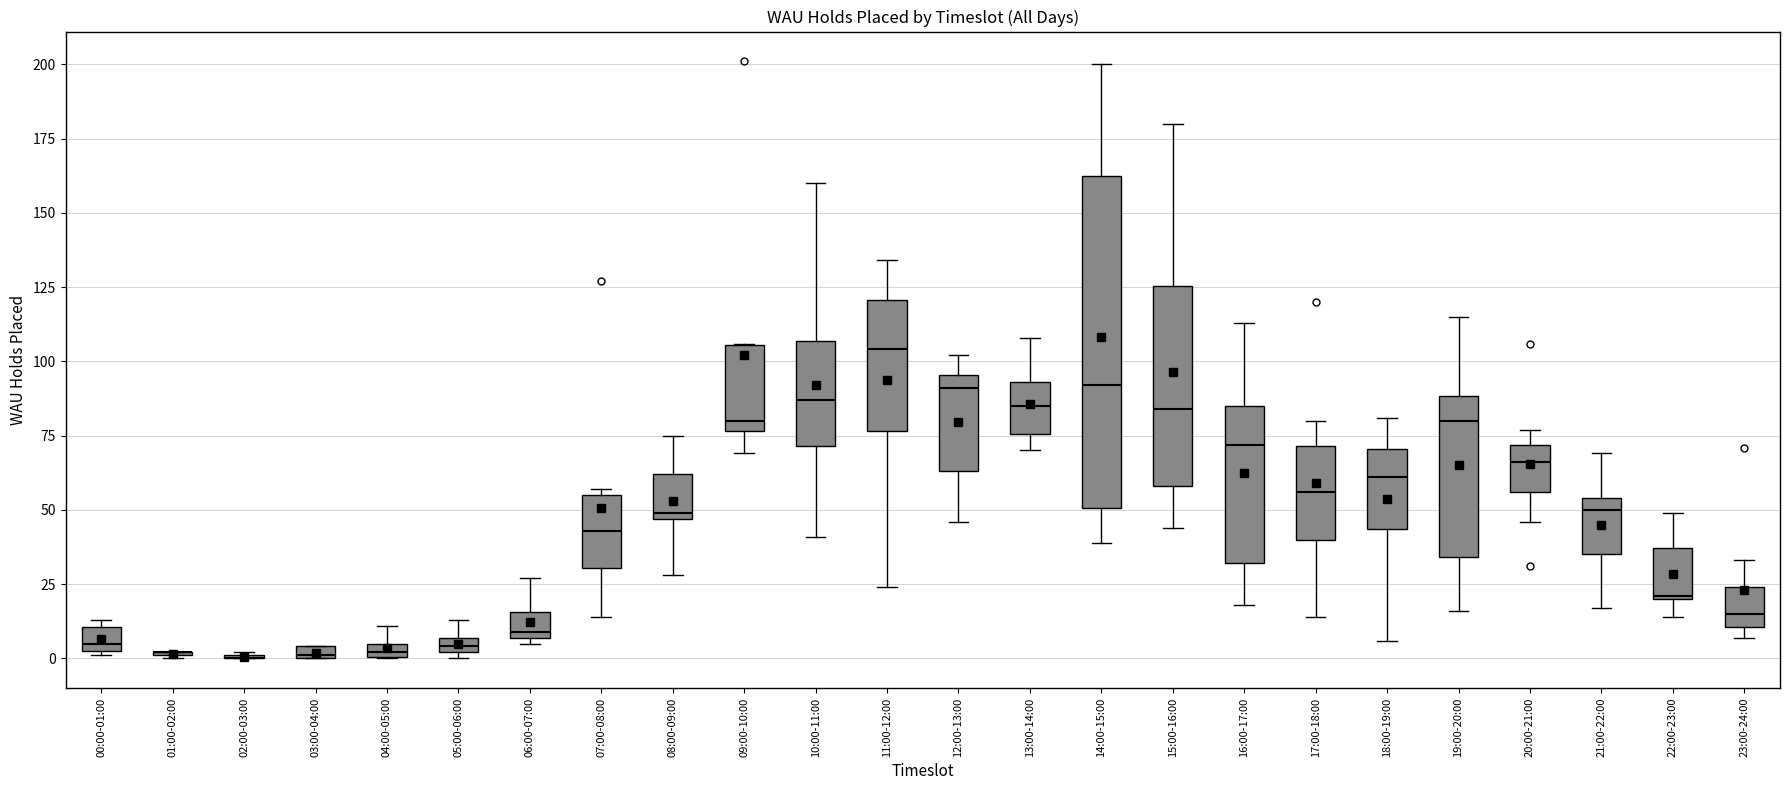

Which box is the tallest, from its lower edge to its upper edge?

14:00-15:00